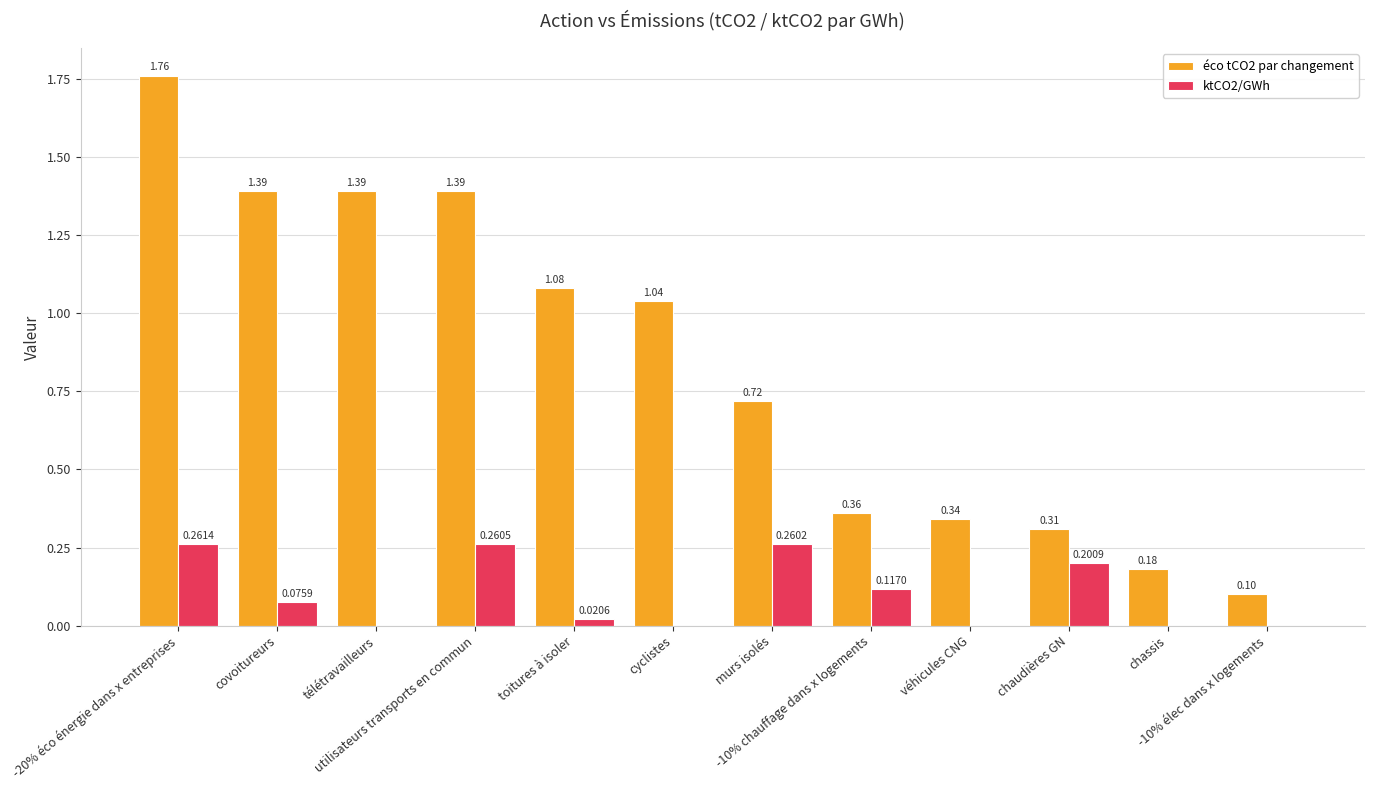

Between chaudières GN and chassis, which series saw the biggest shift?

ktCO2/GWh